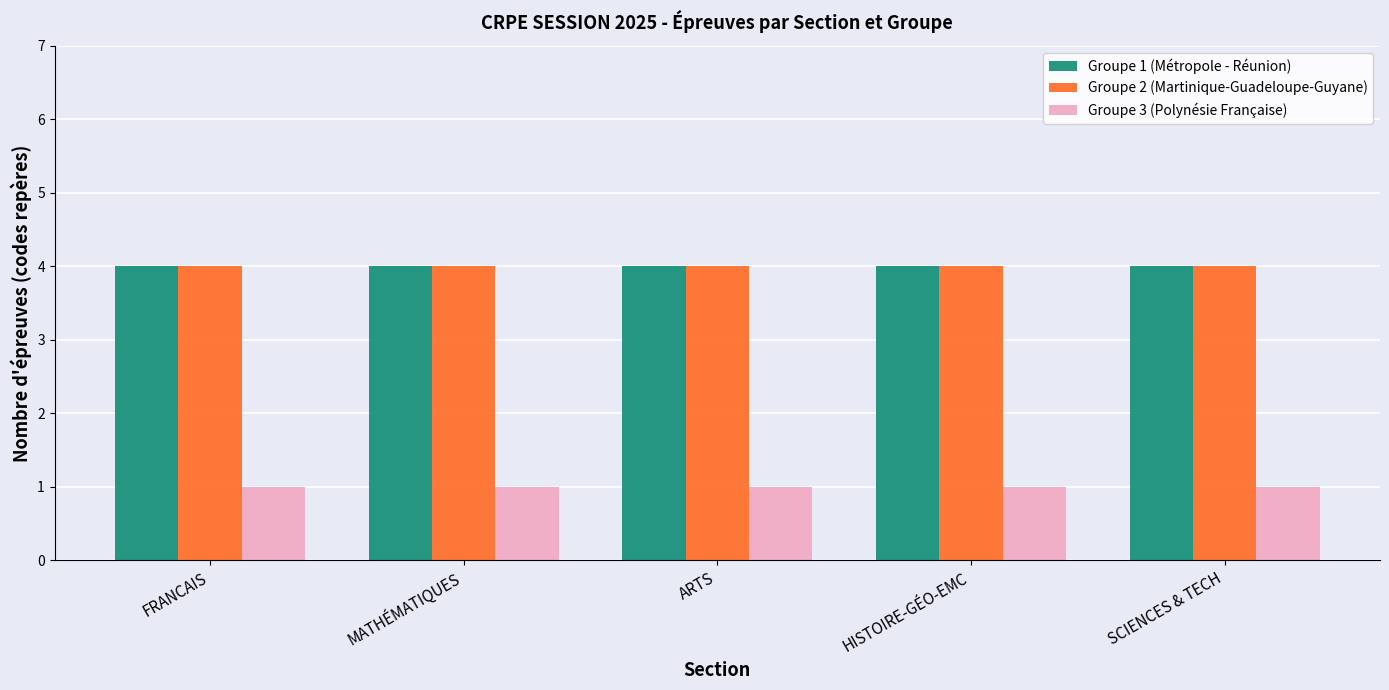

What is the value of the Groupe 2 (Martinique-Guadeloupe-Guyane) bar at the 3rd from the left?

4